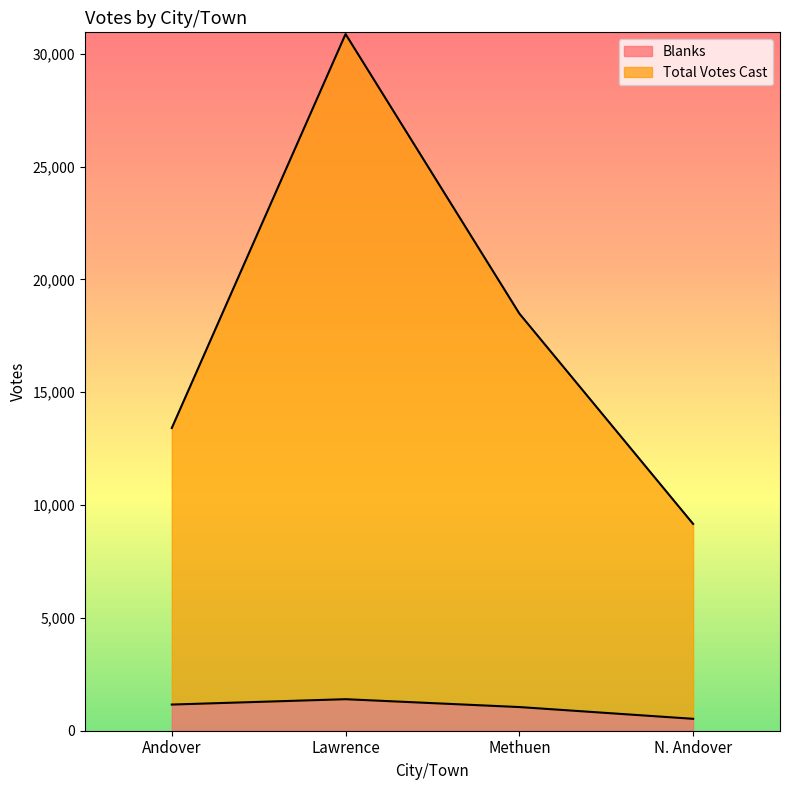

At which category is the sum across all series the highest?

Lawrence